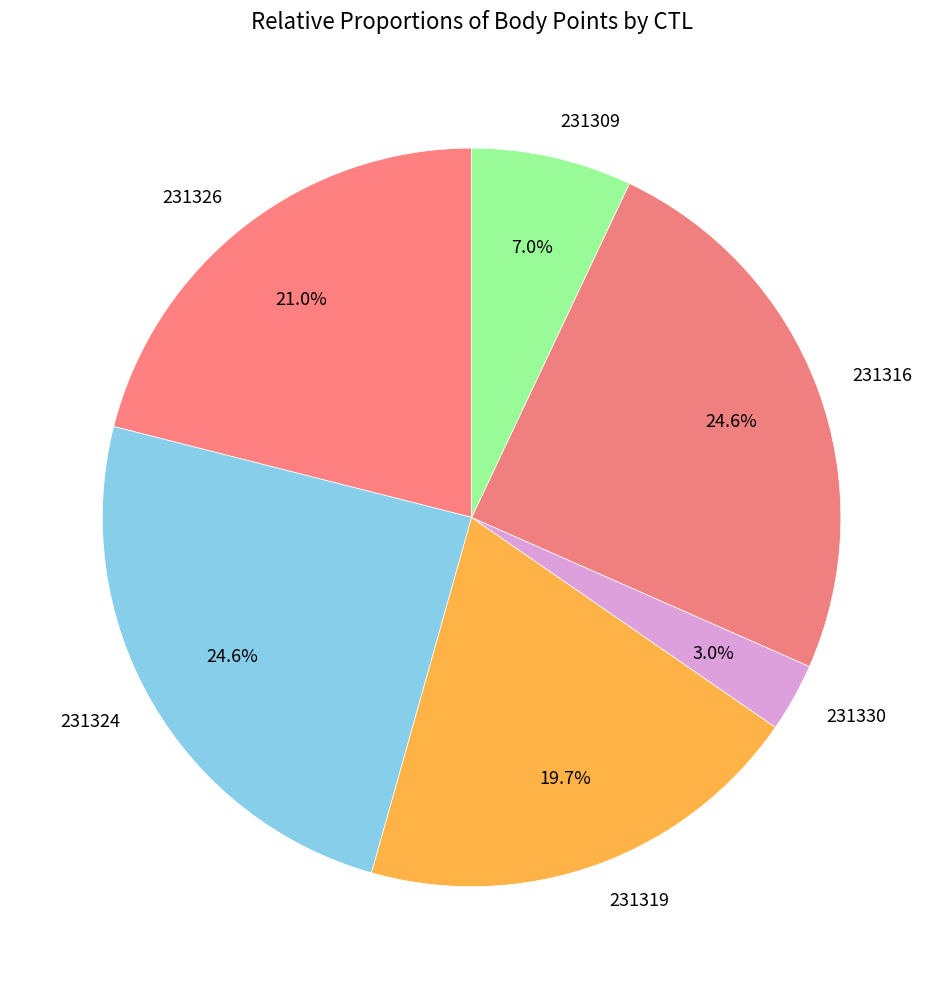

Which has a higher value, 231316 or 231326?

231316